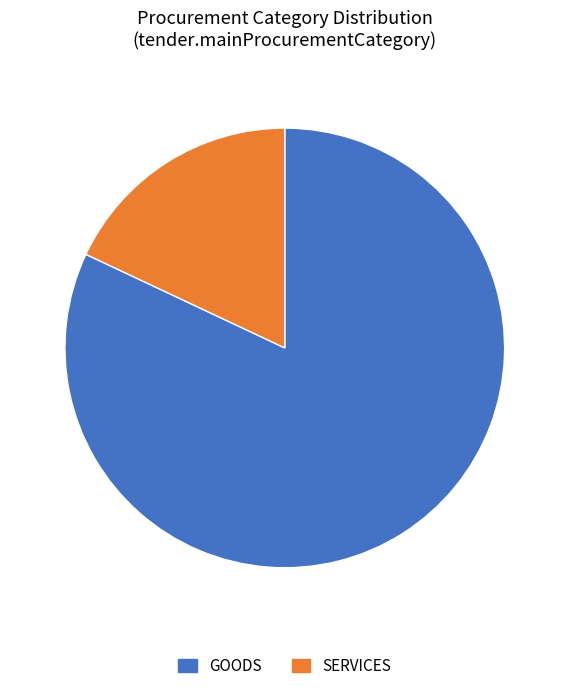

Is there a majority slice in this chart?

Yes